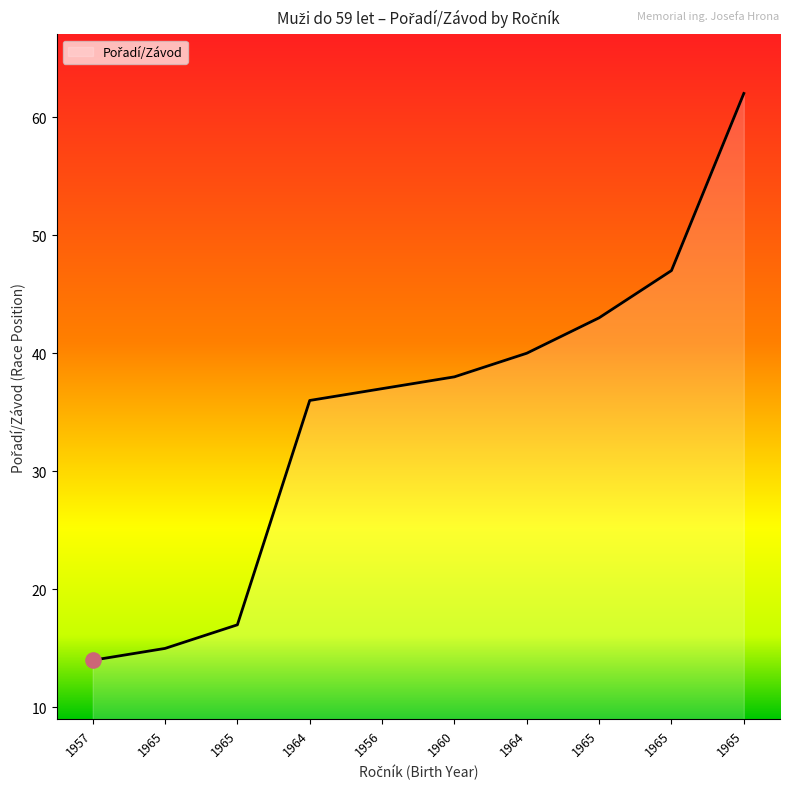

What is the change in value from 1957 to 1964?

+26